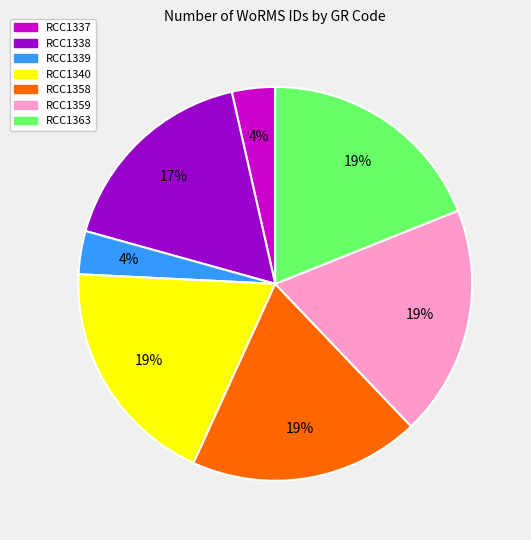

True or false: RCC1363 accounts for 19% of the total.

True